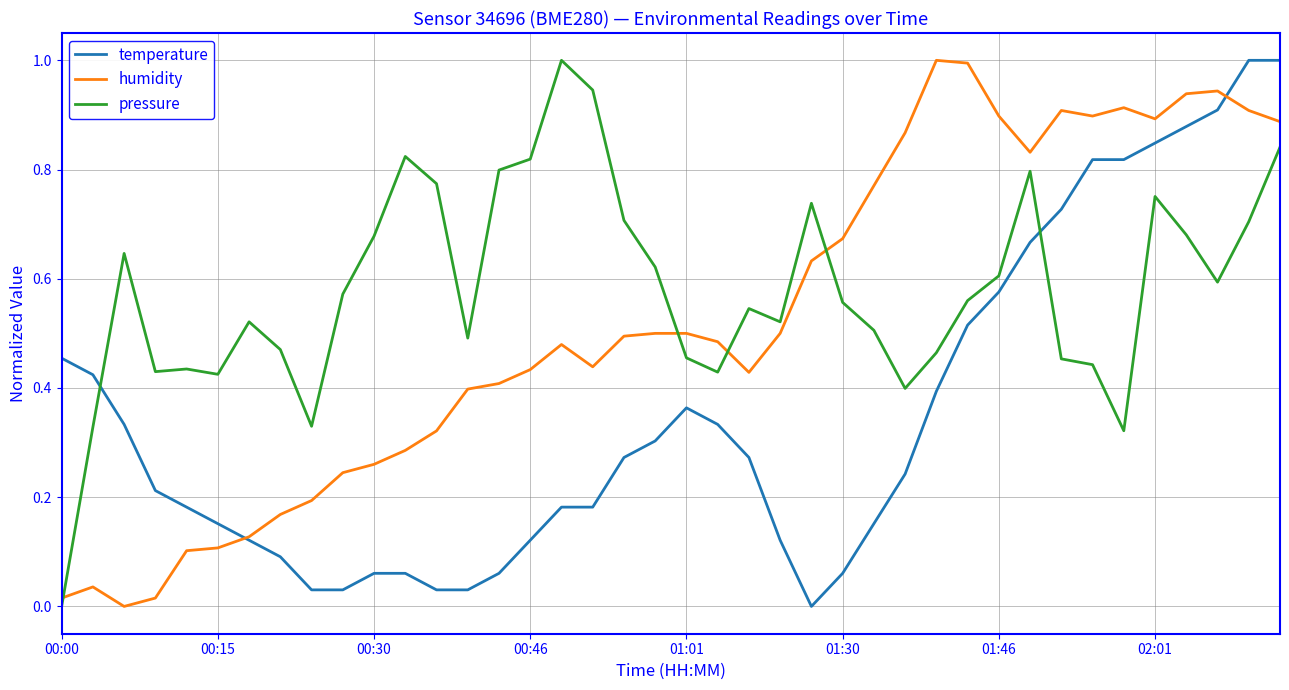

At how many categories does at least one series exceed 0?

40